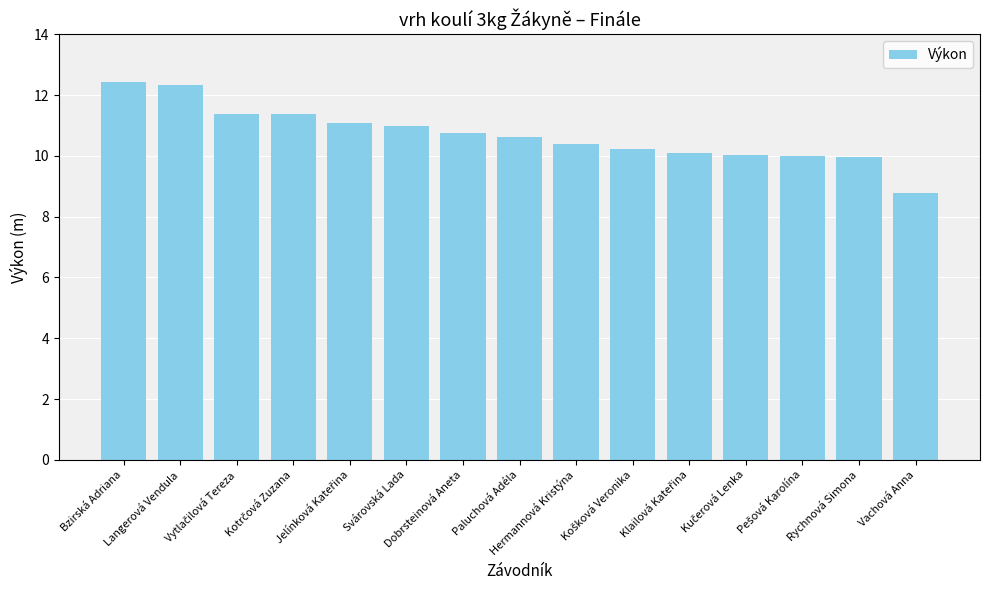

What is the average value?

10.7